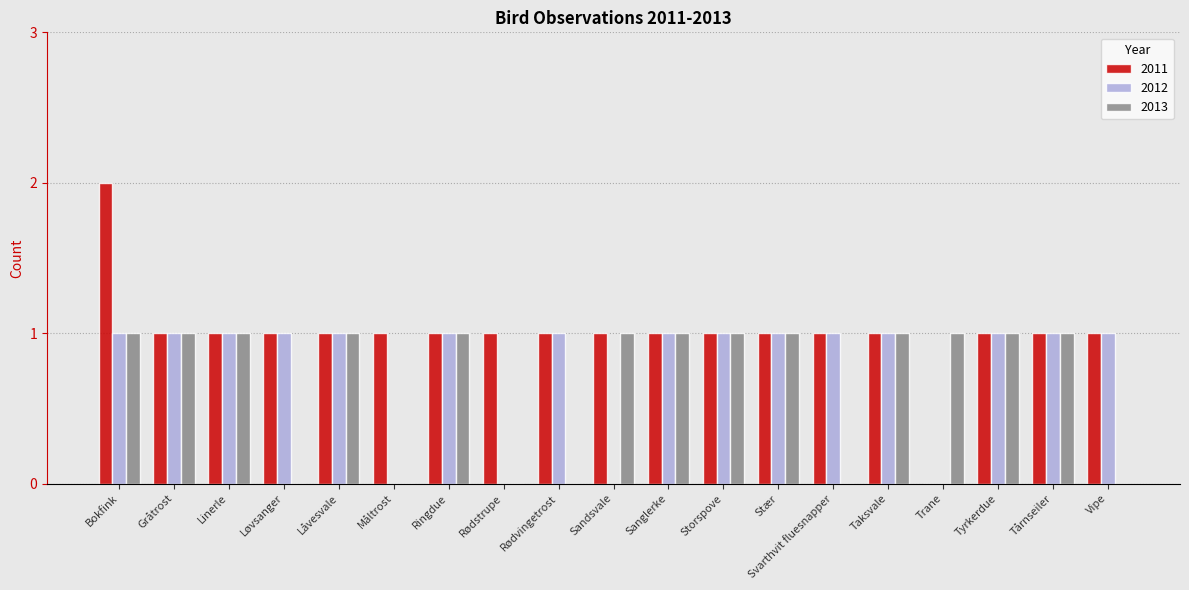

How many 2011 values are between 1 and 2?

18